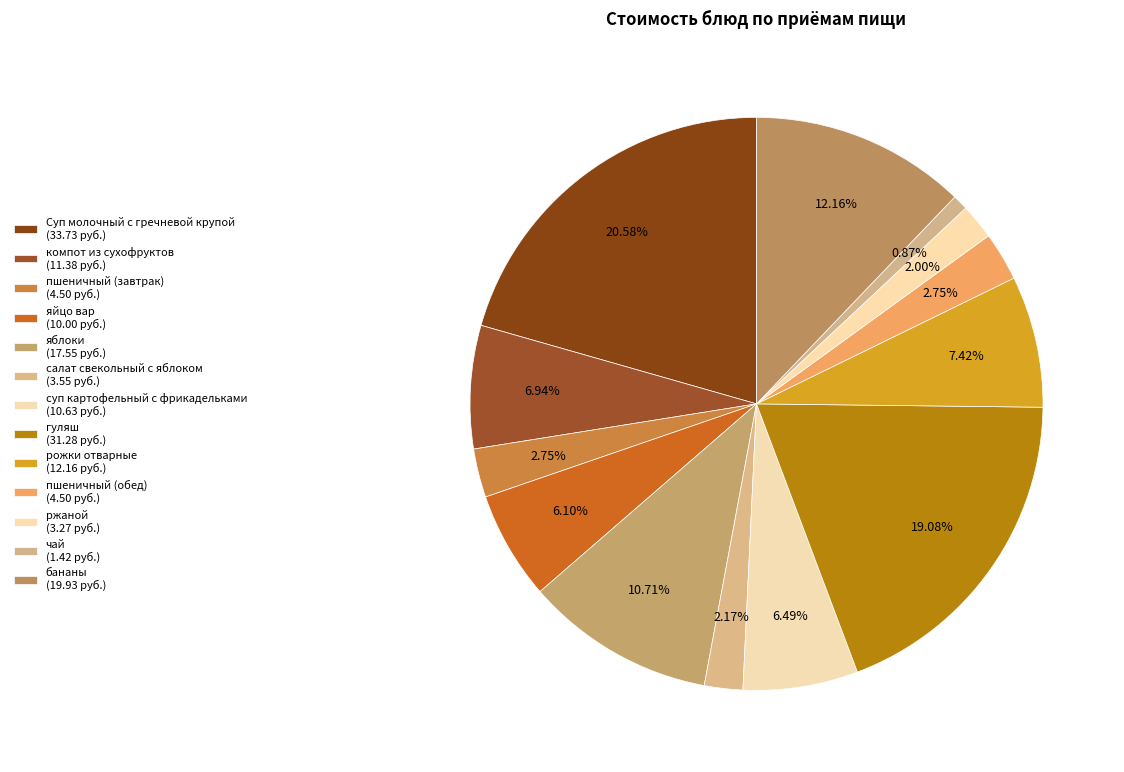

What is the ratio of the value at компот из сухофруктов to the value at салат свекольный с яблоком?

3.2